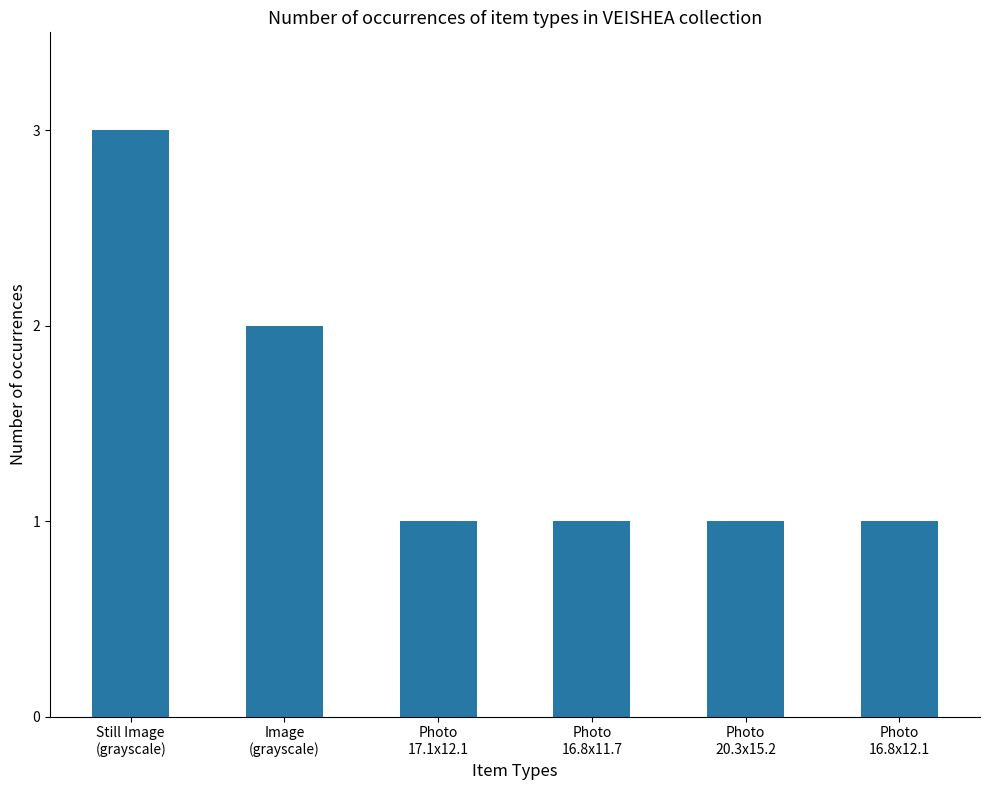

Reading left to right, list all the values displayed in this chart.

Still Image
(grayscale)=3	Image
(grayscale)=2	Photo
17.1x12.1=1	Photo
16.8x11.7=1	Photo
20.3x15.2=1	Photo
16.8x12.1=1